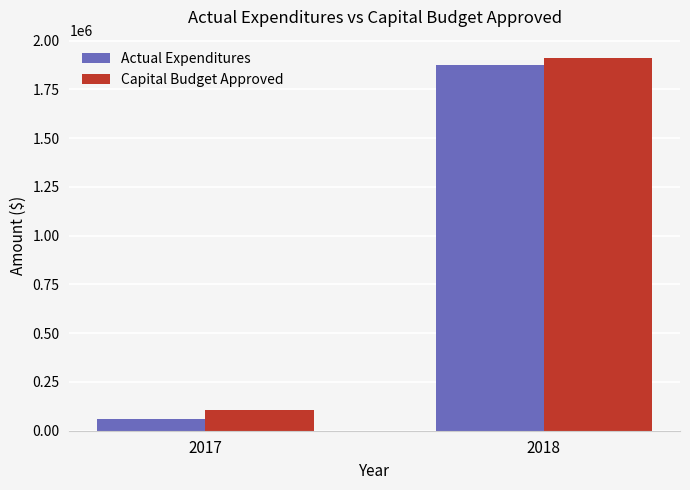

The value of Capital Budget Approved at 2018 is 1910000.0. True or false?

True